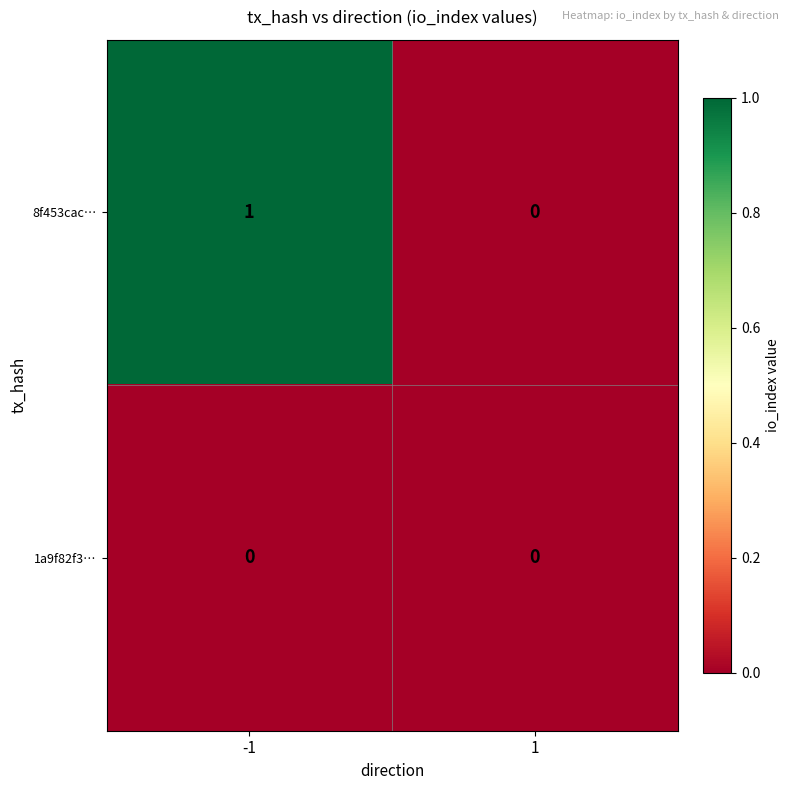

Rank the series by their maximum value, from highest to lowest.

8f453cac…, 1a9f82f3…